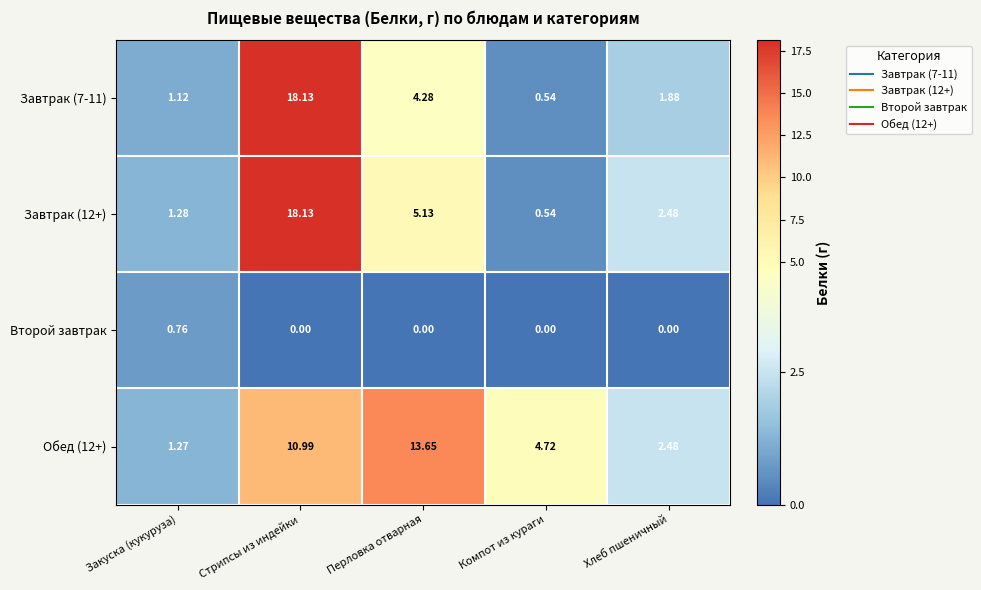

What is the difference between the highest and lowest values at Стрипсы из индейки?

18.1